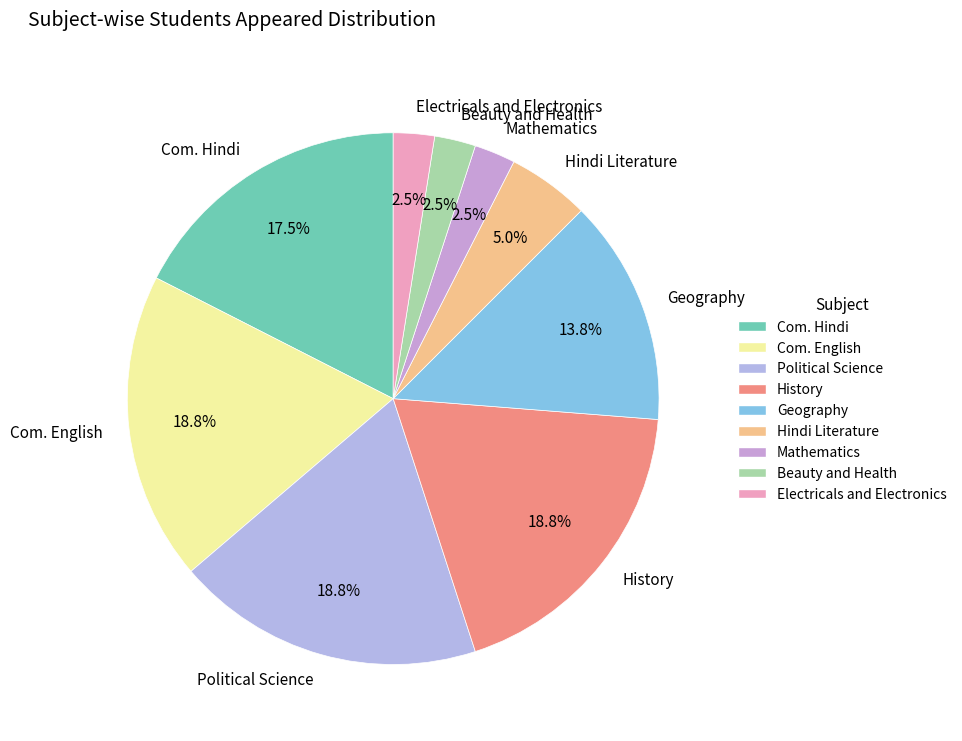

What is the total percentage of Geography and History?

32.5%